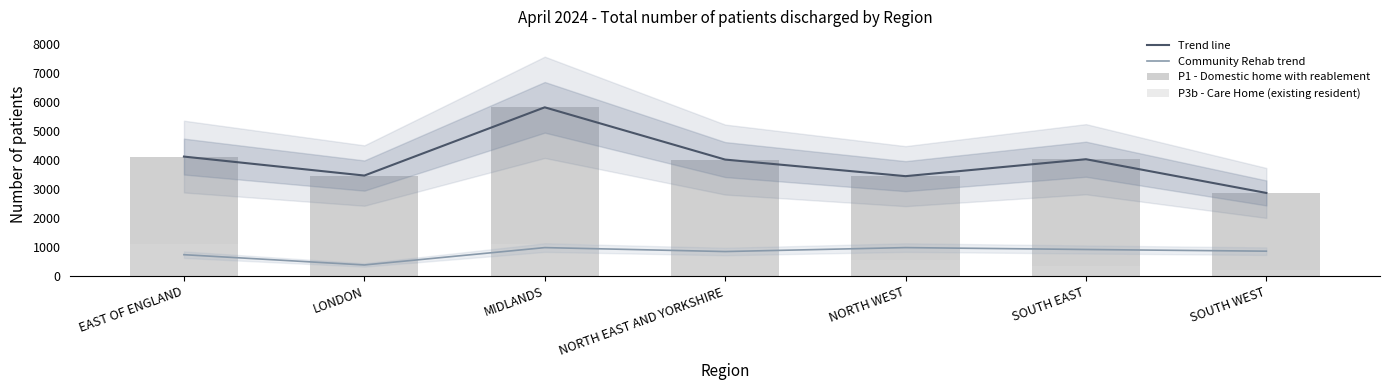

What is the label of the 3rd bar from the left?

MIDLANDS